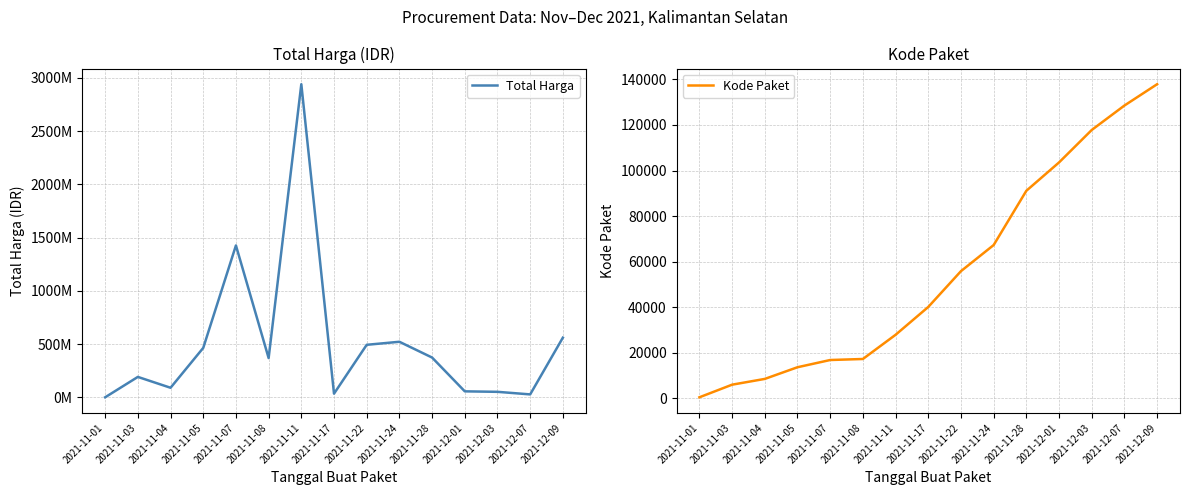

What are all the series names shown in the legend?

Total Harga, Kode Paket